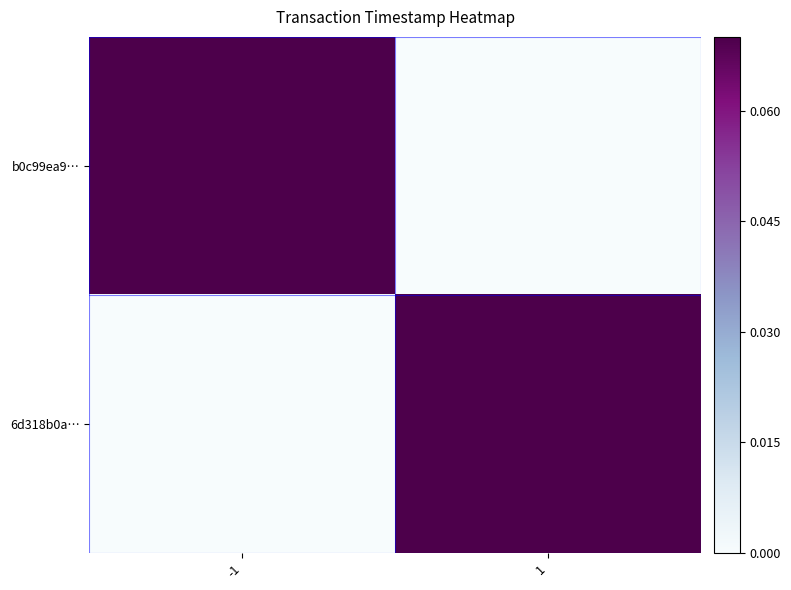

Which label corresponds to the smallest value in the chart?

1